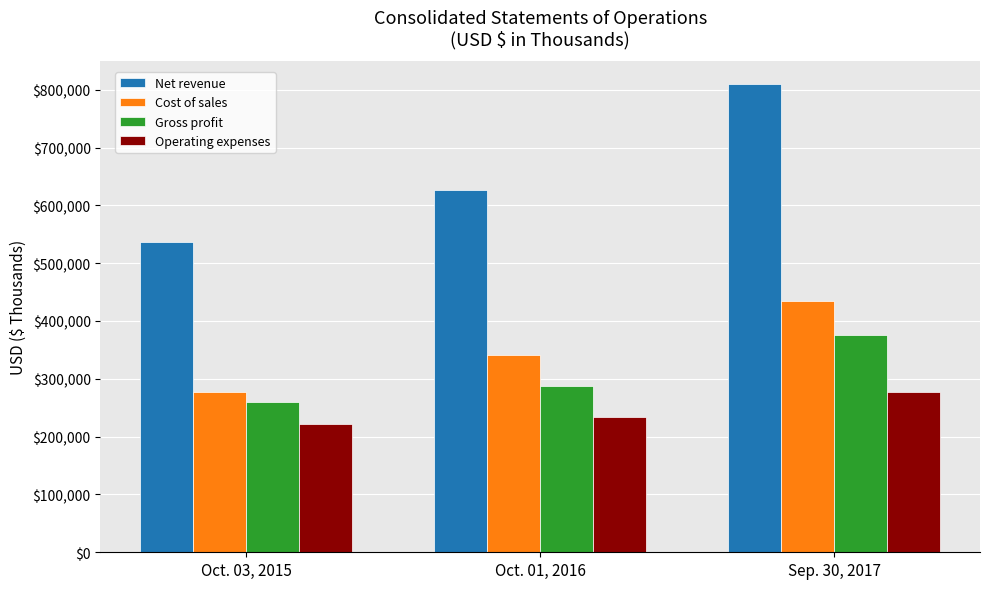

What is the sum of all Cost of sales values?

1051837